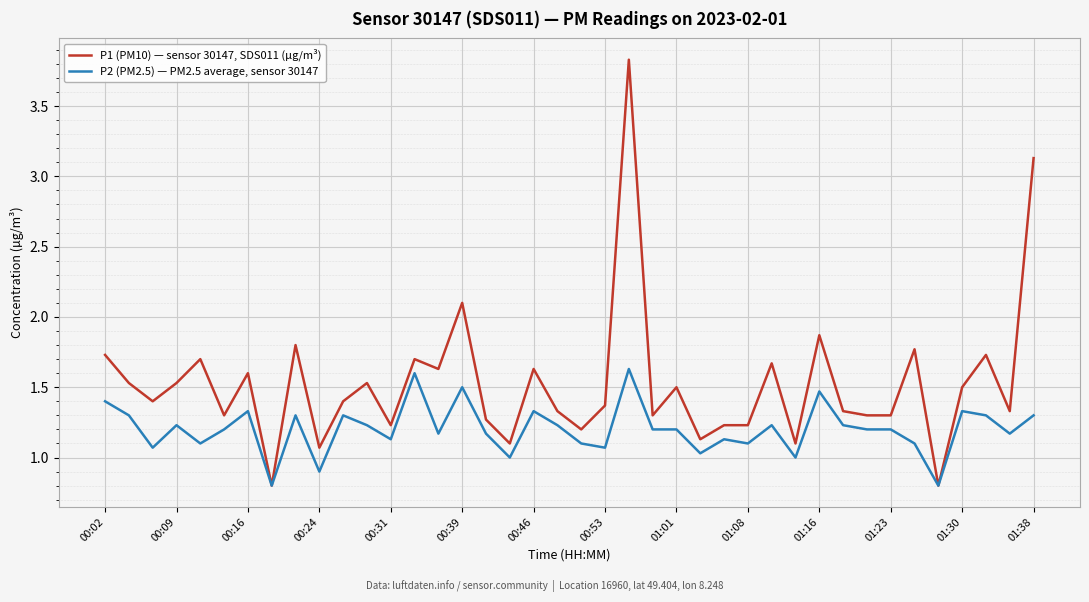

Rank the series by their maximum value, from lowest to highest.

P2 (PM2.5) — PM2.5 average, sensor 30147, P1 (PM10) — sensor 30147, SDS011 (µg/m³)